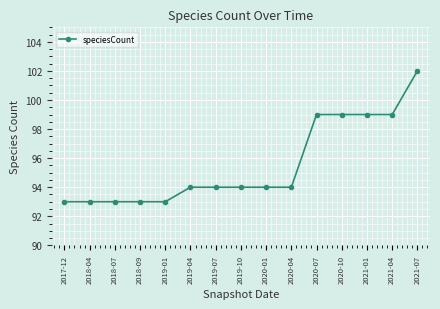

What is the approximate value at 2019-01?

93